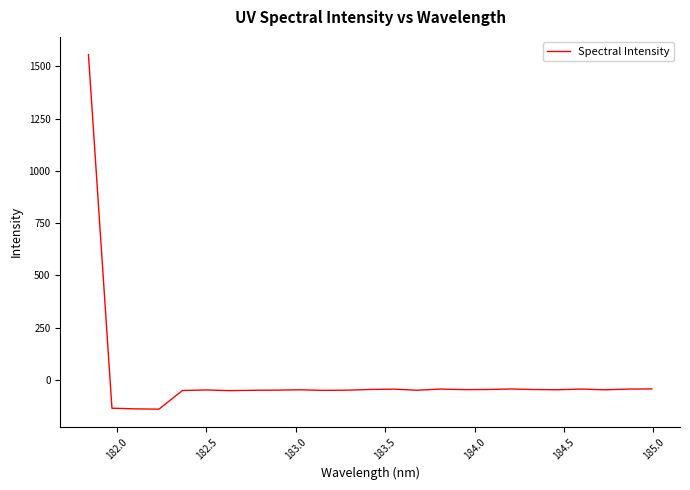

What is the maximum value shown in the chart?

1556.8